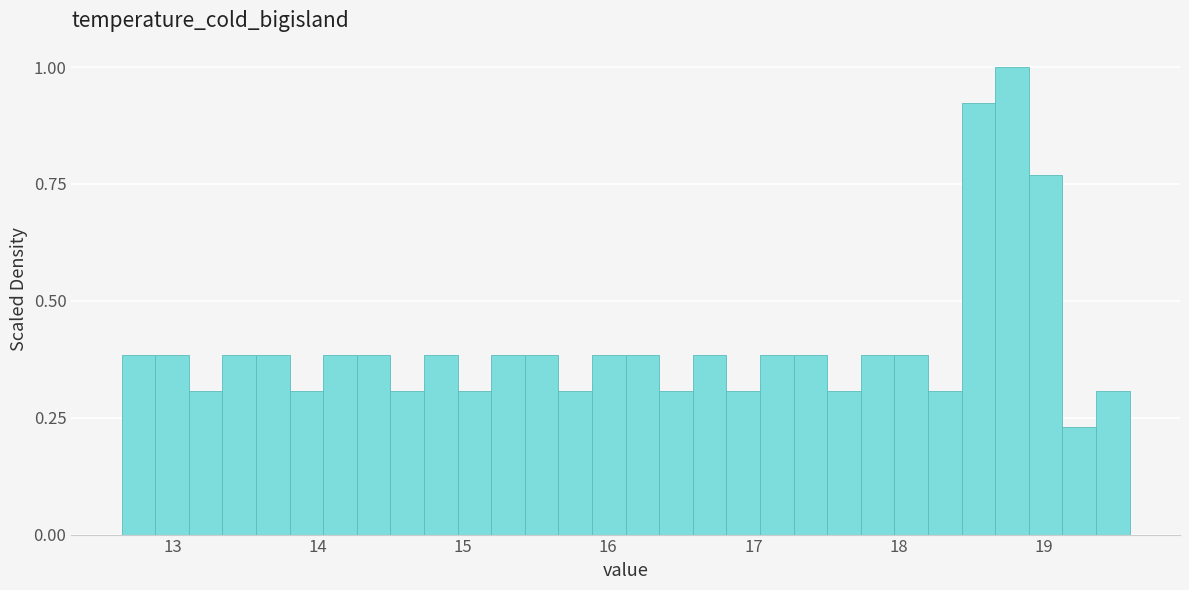

Read against the x-axis, roughly where is the centre of the tallest bar?

18.8